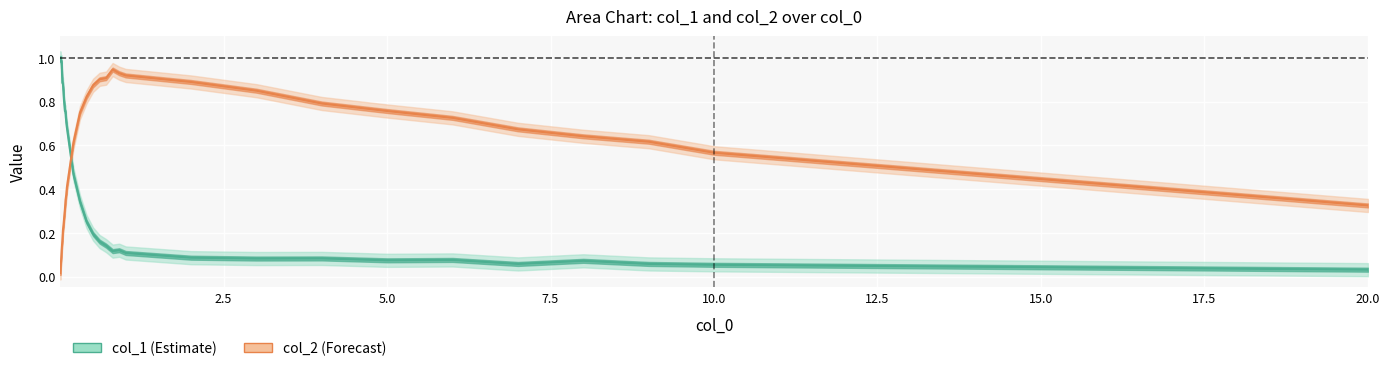

How many times do col_1 and col_2 cross each other?

1